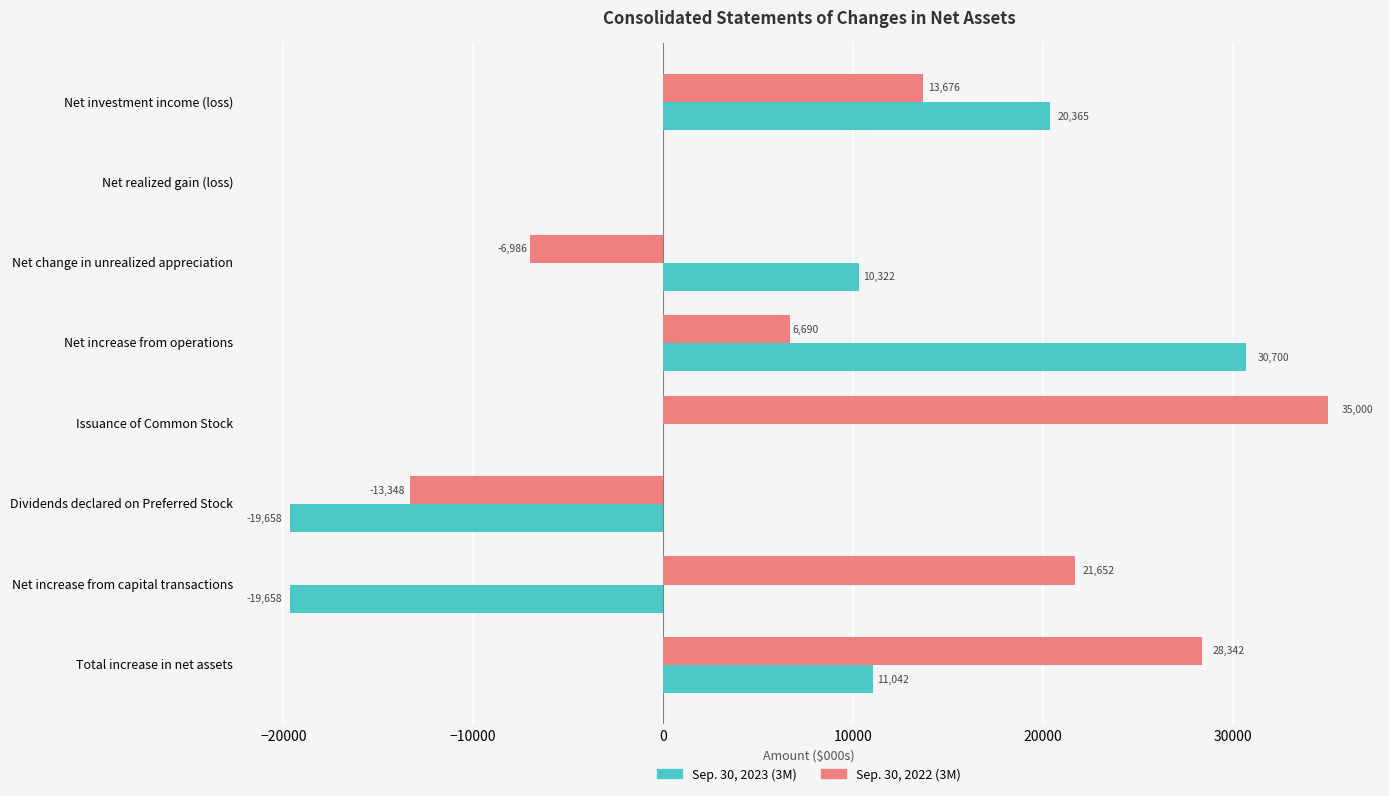

At which label is Sep. 30, 2022 (3M) closest to 10826?

Net investment income (loss)